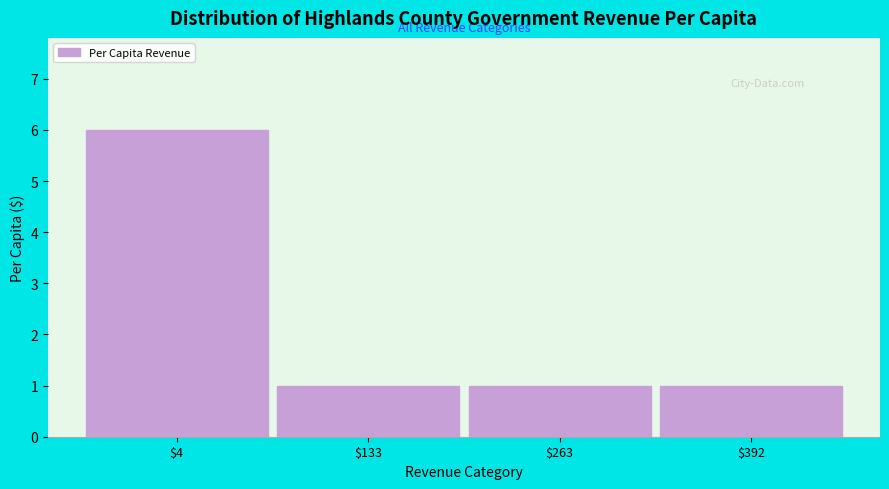

Reading left to right, extract all data points from this chart.

6	1	1	1